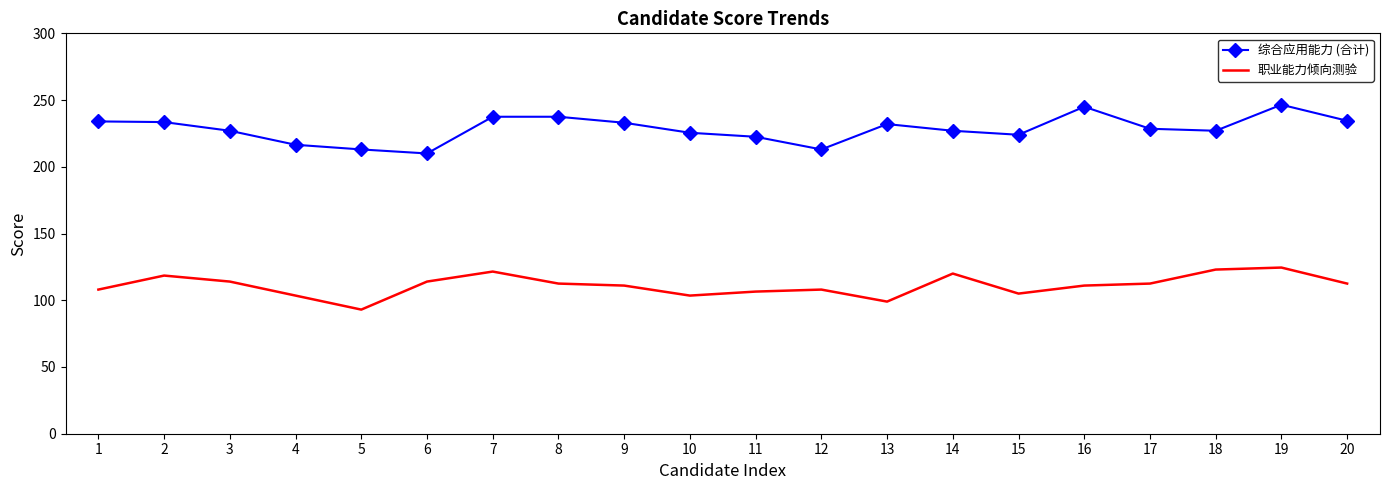

Which series has the widest spread of values?

综合应用能力 (合计)